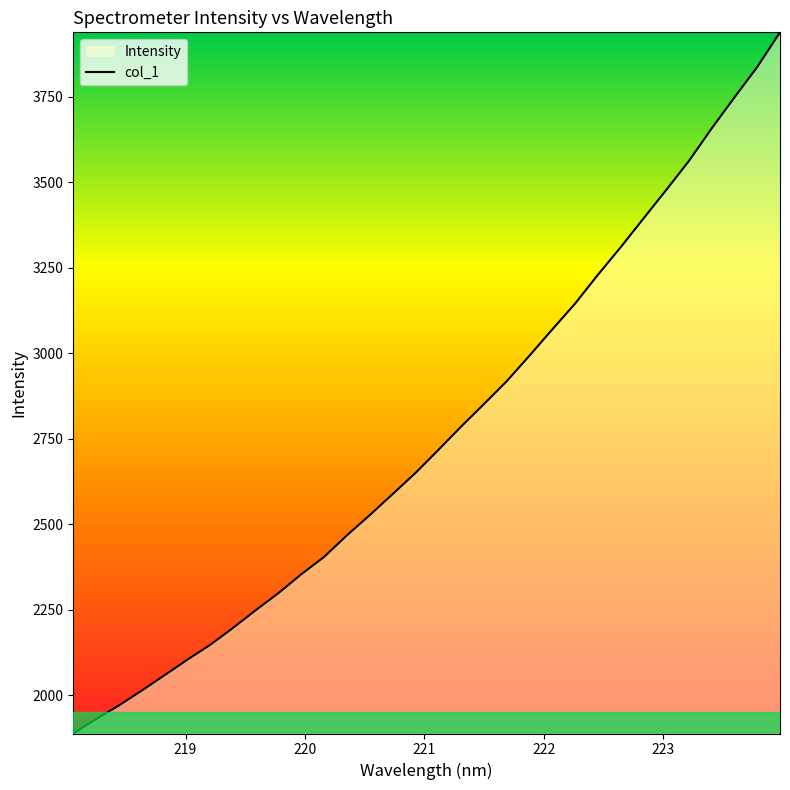

How many data points are above 2717?

16